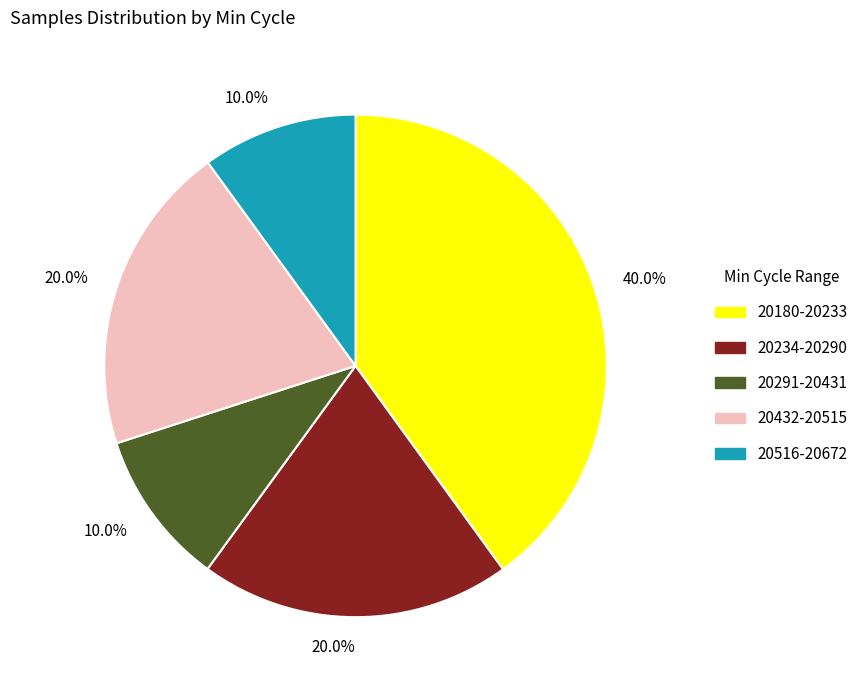

Does any single category account for the majority?

No